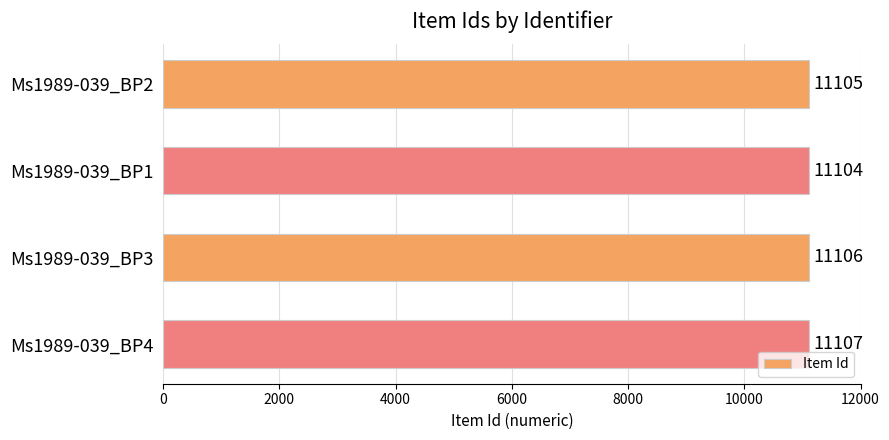

What is the smallest value displayed?

11104